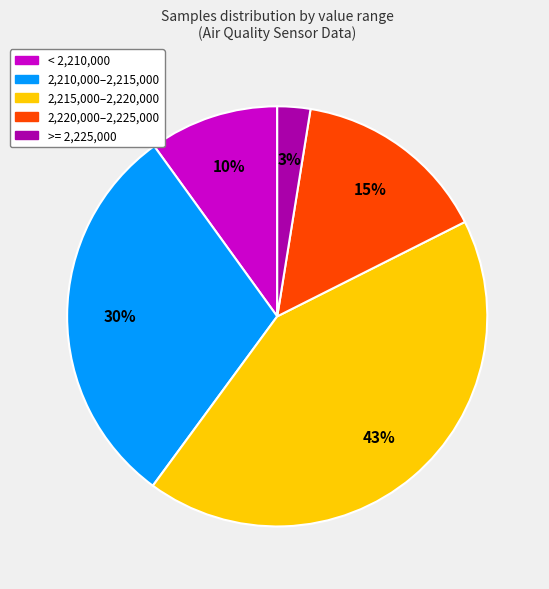

Is there a majority slice in this chart?

No